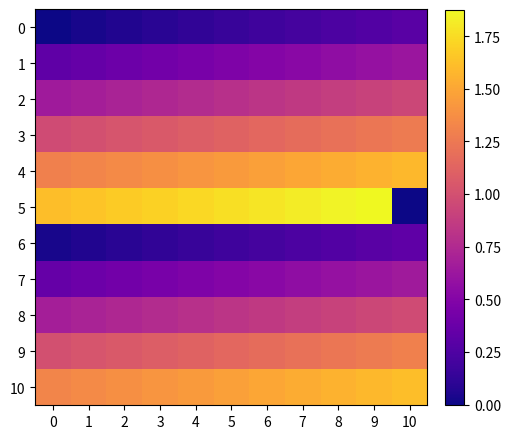

At which category is the sum across all series the highest?

9